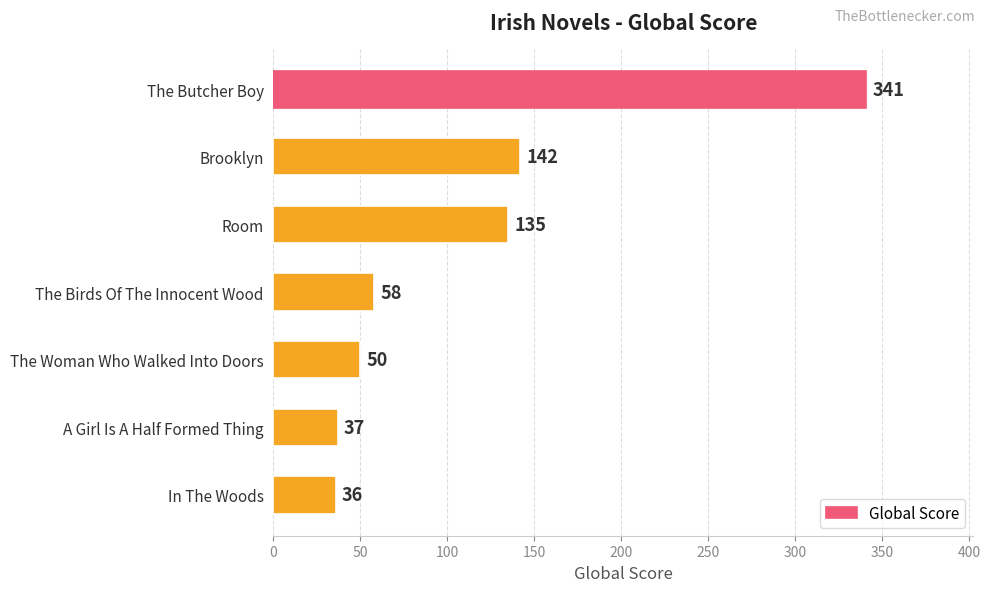

What is the average value?

114